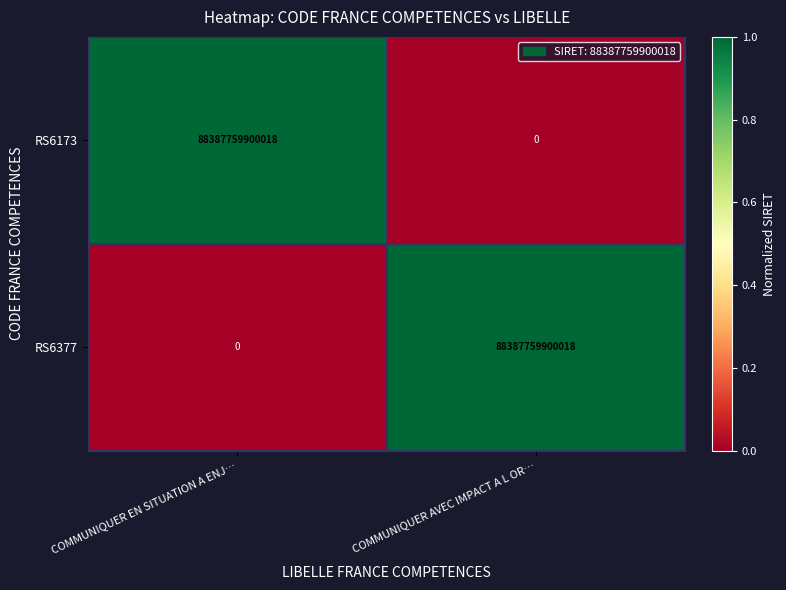

At how many categories does at least one series exceed 0?

2